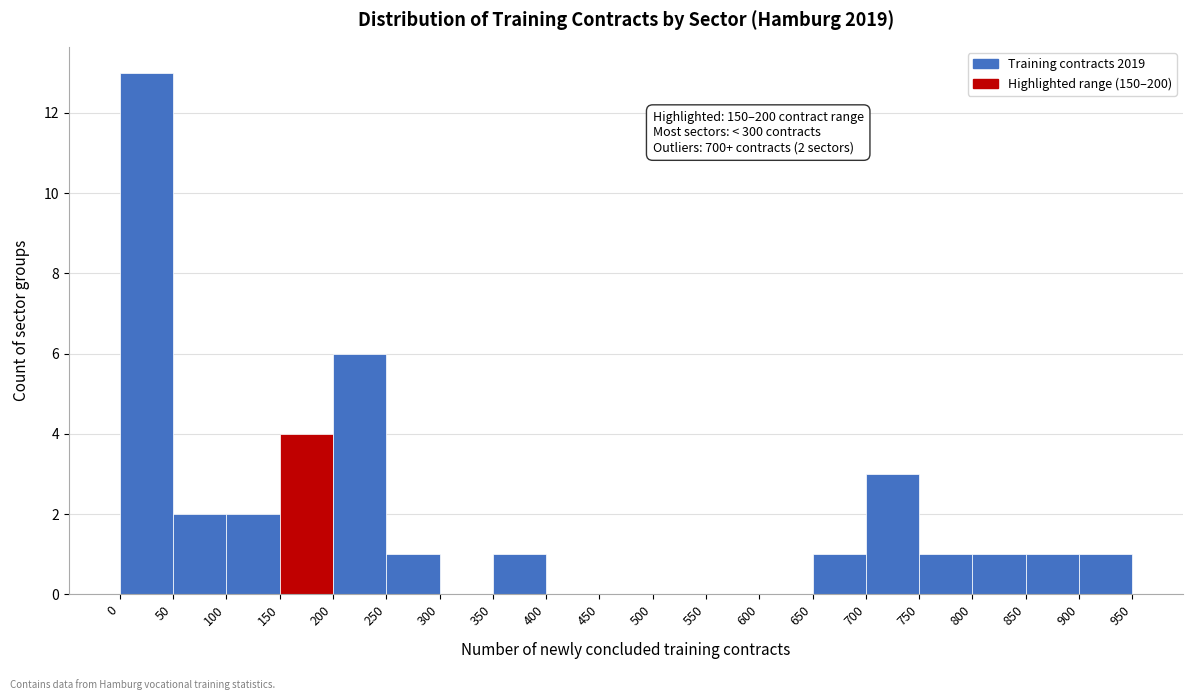

Which range on the x-axis has the tallest bar?

0 to 50